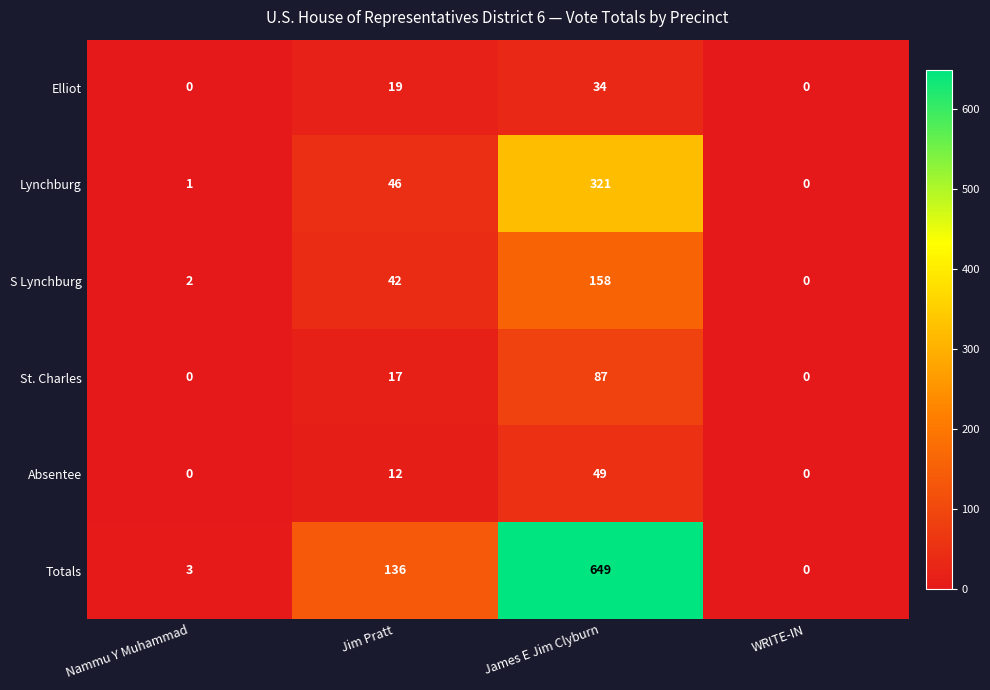

True or false: Lynchburg has a value of 202 at James E Jim Clyburn.

False